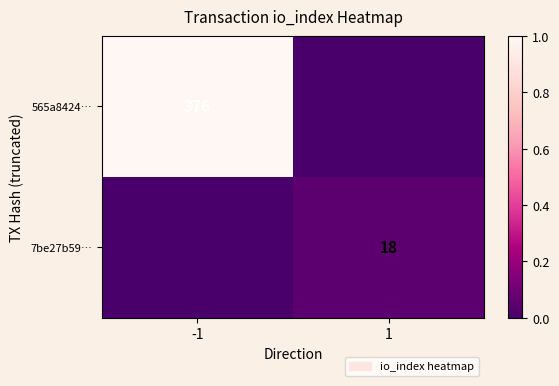

The 565a8424… series shows 509 at -1. True or false?

False